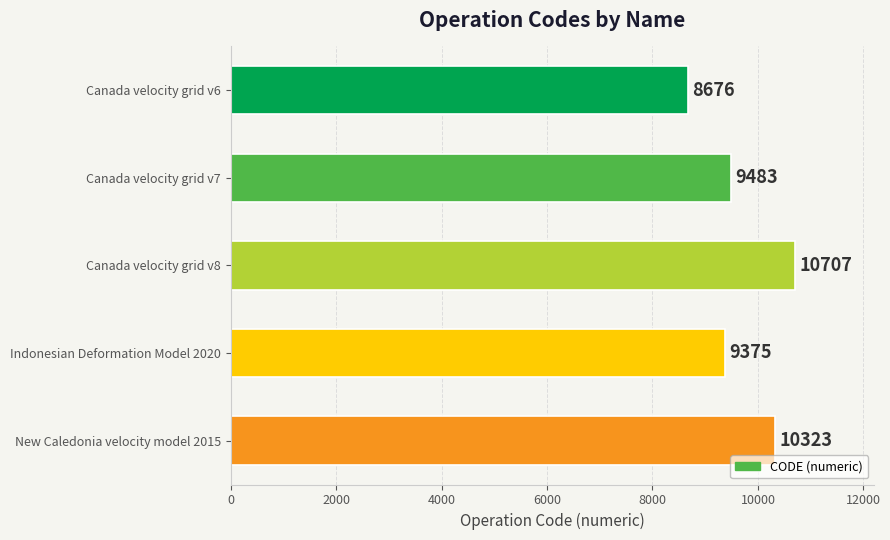

At which label is the value closest to 9691?

Canada velocity grid v7